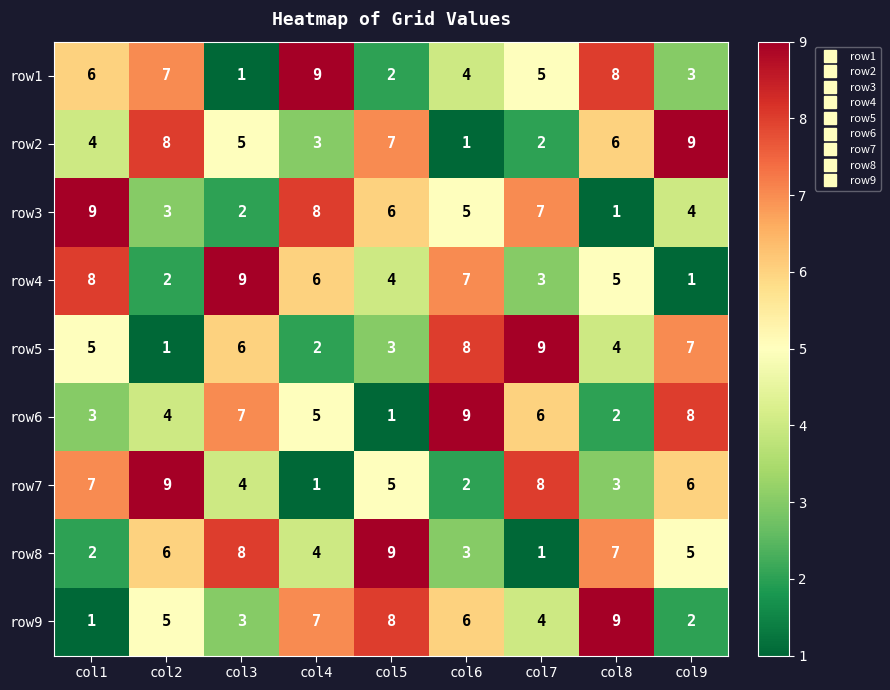

How many row2 values are between 3 and 7?

5